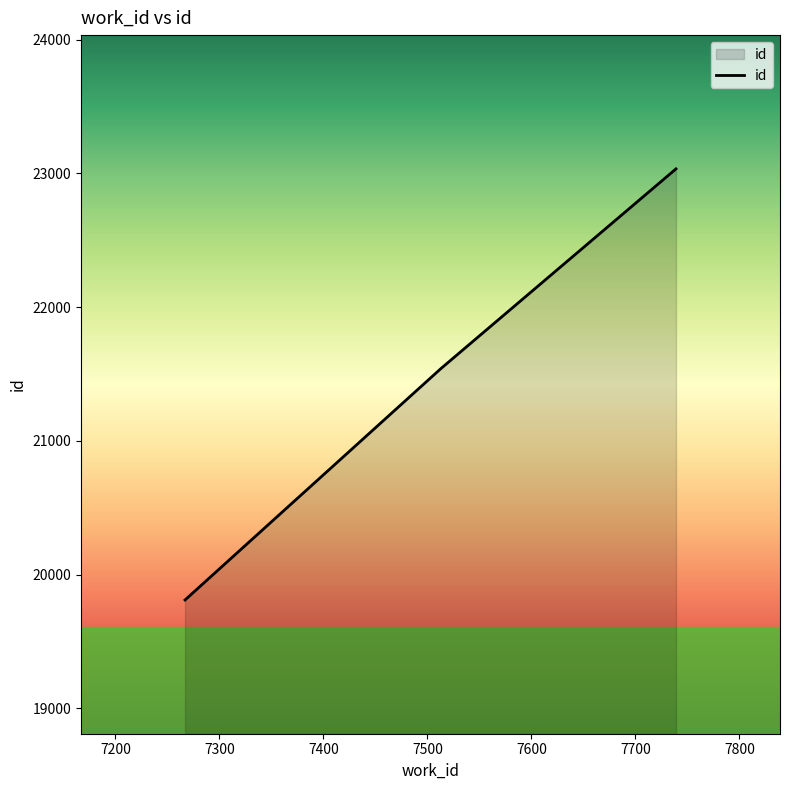

What is the difference between the maximum and second lowest values?

1493